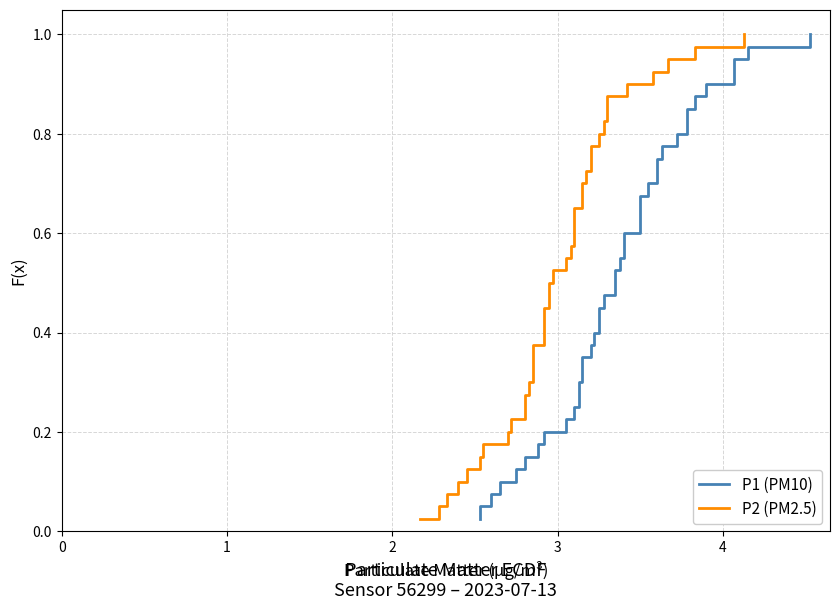

The value of P2 (PM2.5) at 24 is 0.9. True or false?

False